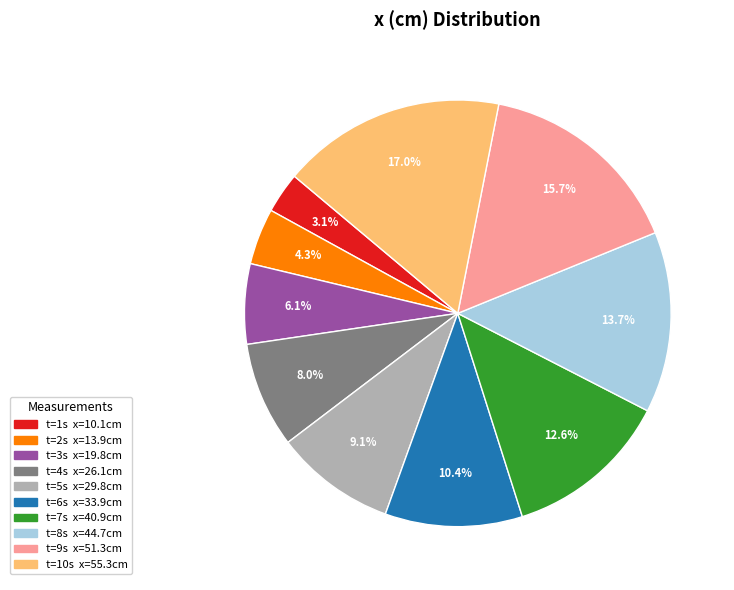

Is there a majority slice in this chart?

No